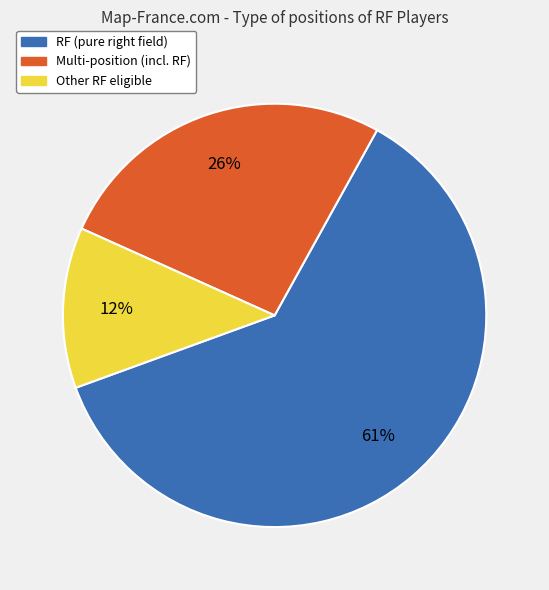

Is there any slice that represents more than half of the pie?

Yes